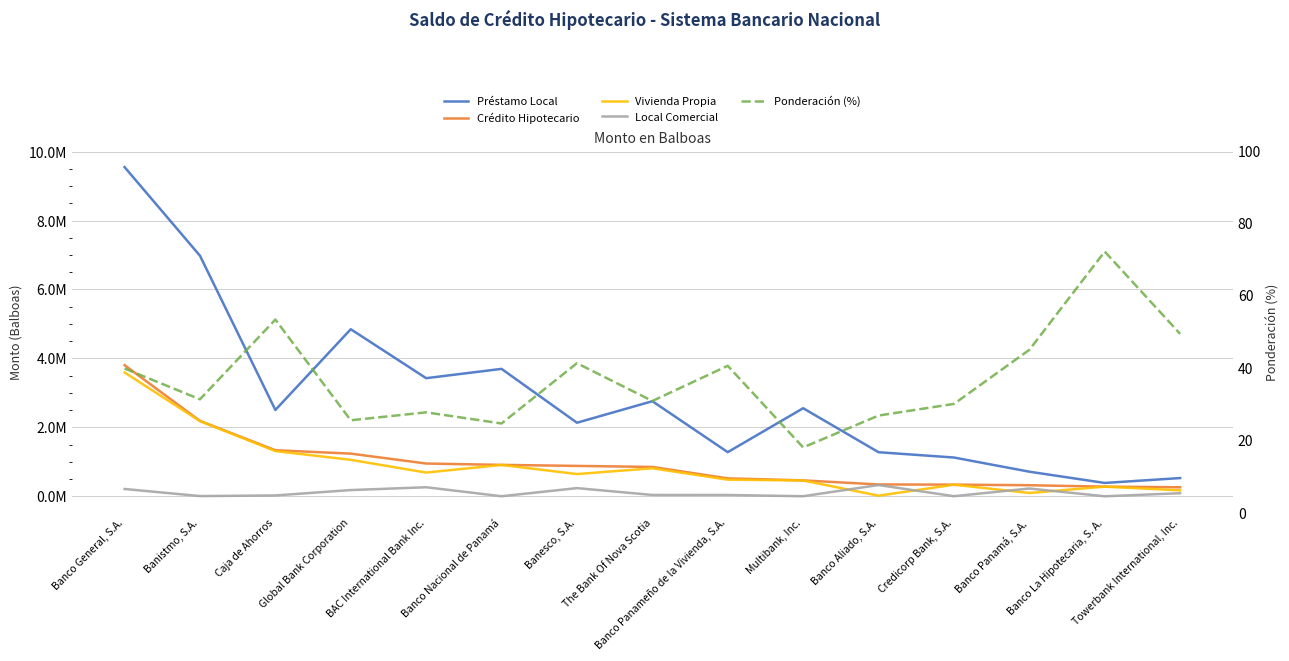

Which series changed the most between Banco Nacional de Panamá and The Bank Of Nova Scotia?

Préstamo Local